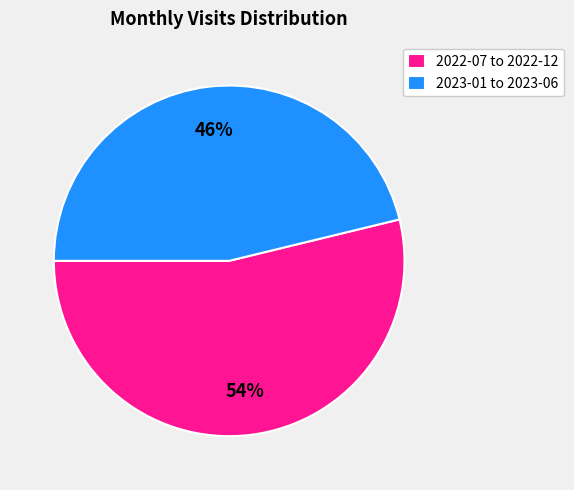

To the nearest percent, what is the average slice percentage?

50%